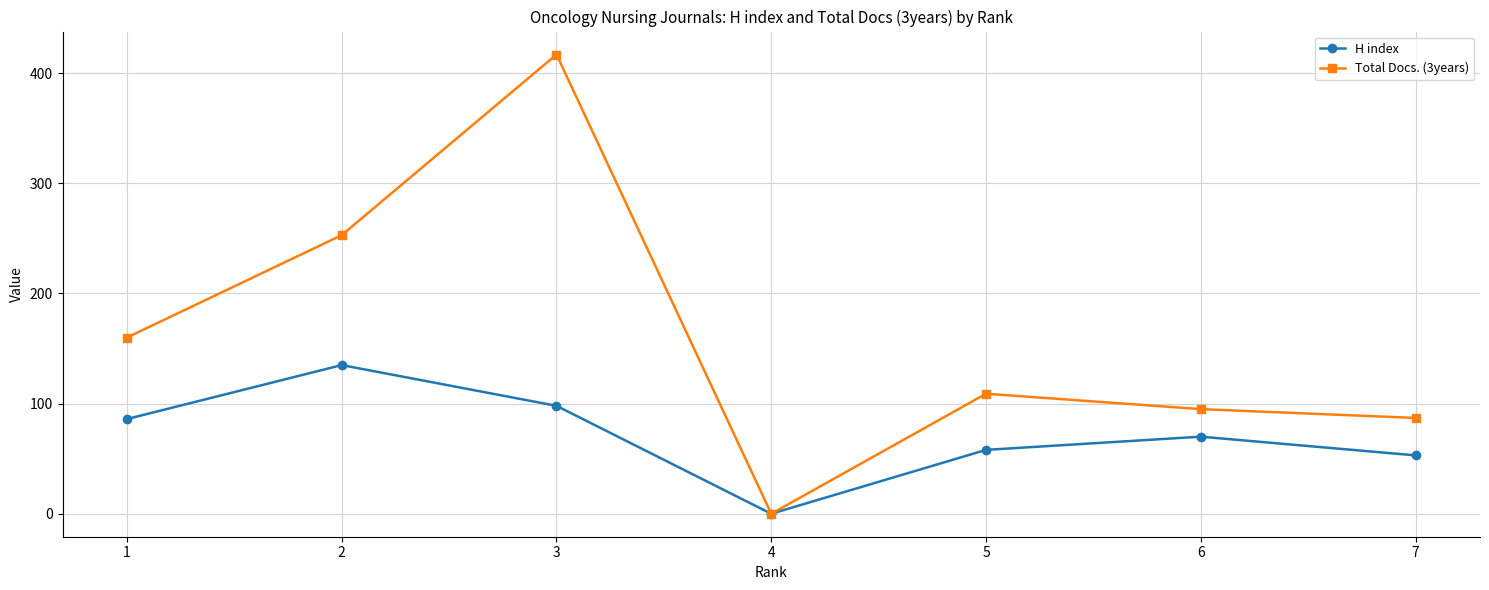

Reading left to right, list all the values displayed in this chart.

H index: 1=86	2=135	3=98	4=0	5=58	6=70	7=53
Total Docs. (3years): 1=160	2=253	3=417	4=0	5=109	6=95	7=87